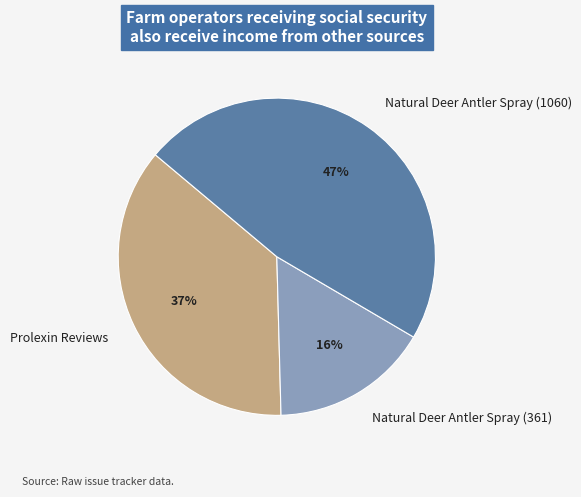

Is it true that Natural Deer Antler Spray (1060) is 40% of the pie?

False